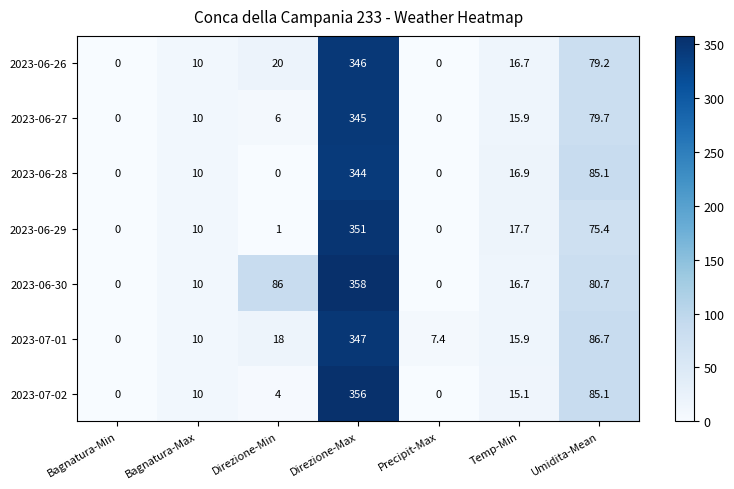

Which category has the highest value across all series?

Direzione-Max